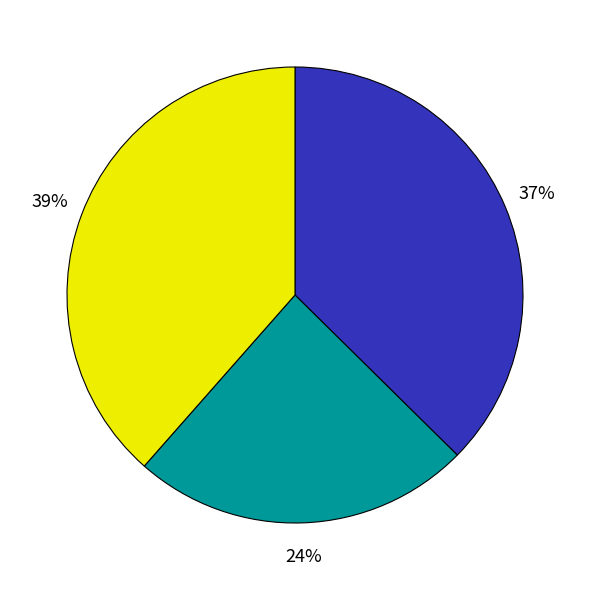

To the nearest percent, what is the average slice percentage?

33%